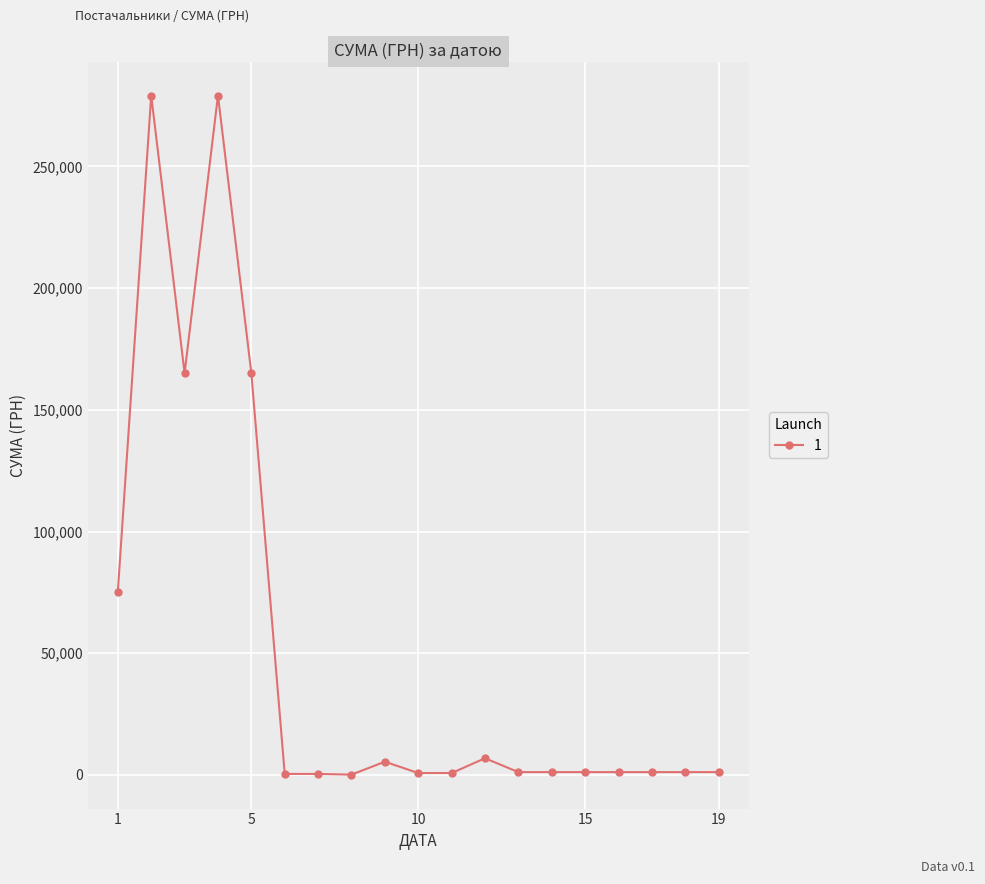

How many data points are less than 1168?

5